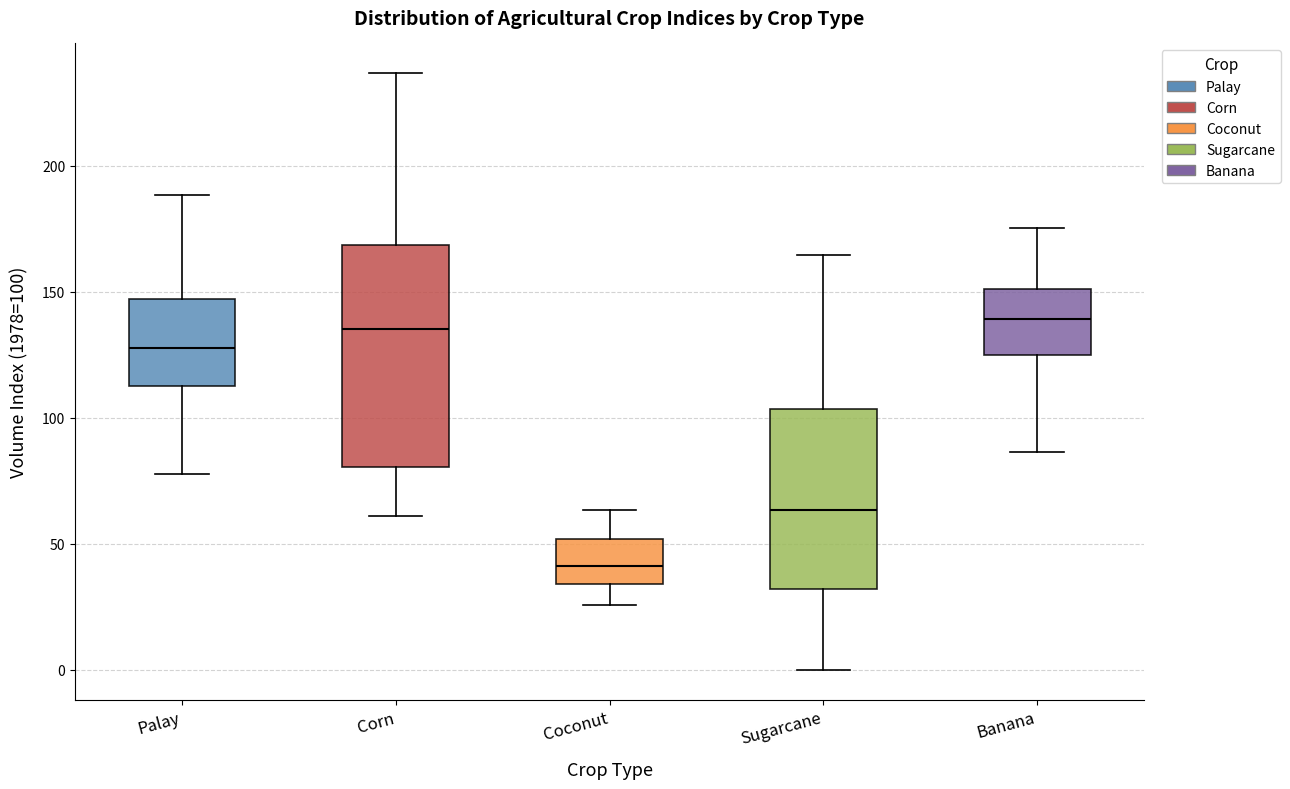

Where does the upper whisker of the box for Sugarcane end on the y-axis? The values are not printed on the chart, so give them approximately, as read against the axis.

165